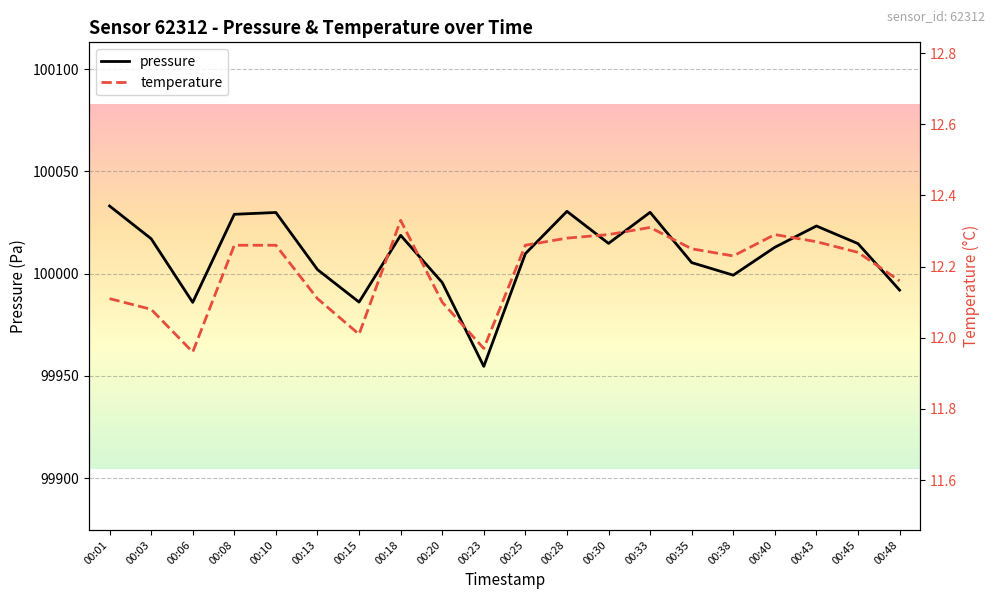

What is the total value across all series at 00:30?

100027.1